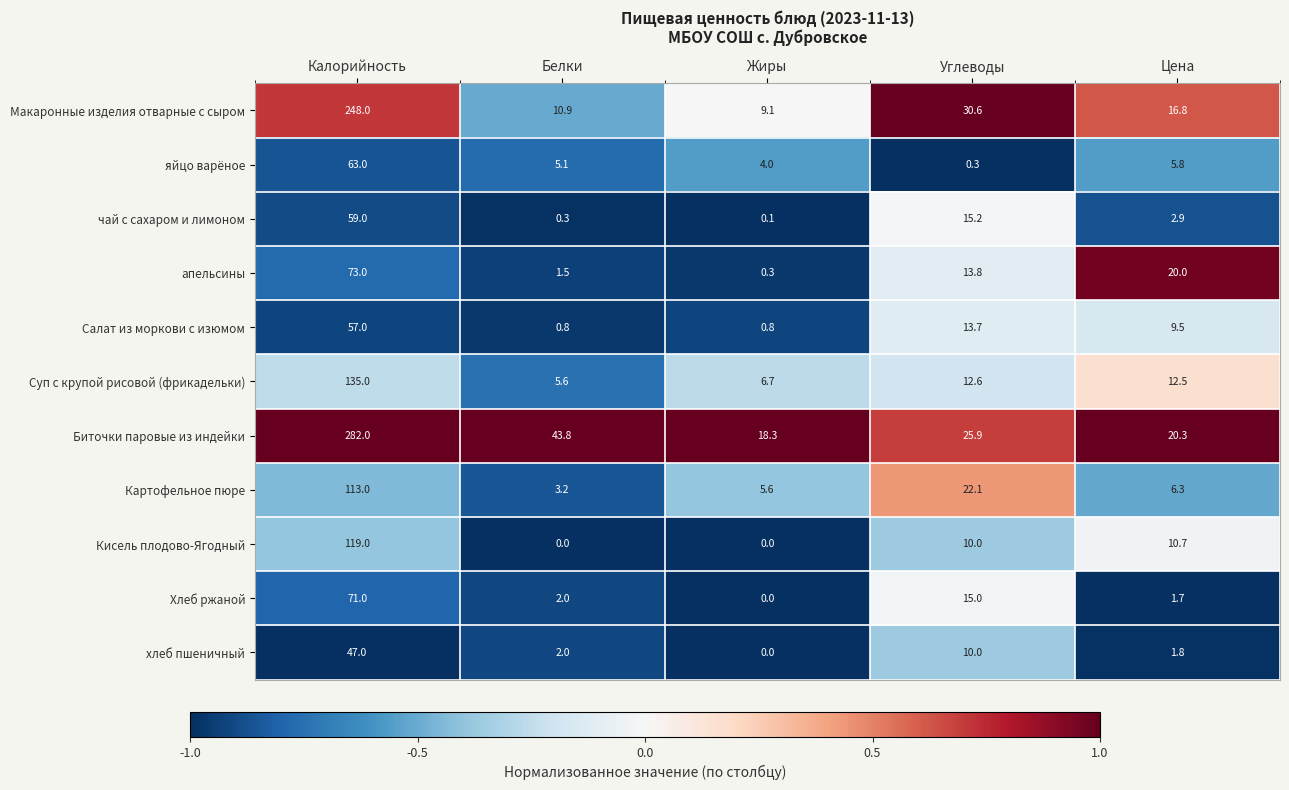

Which series has the largest total across all categories?

Биточки паровые из индейки